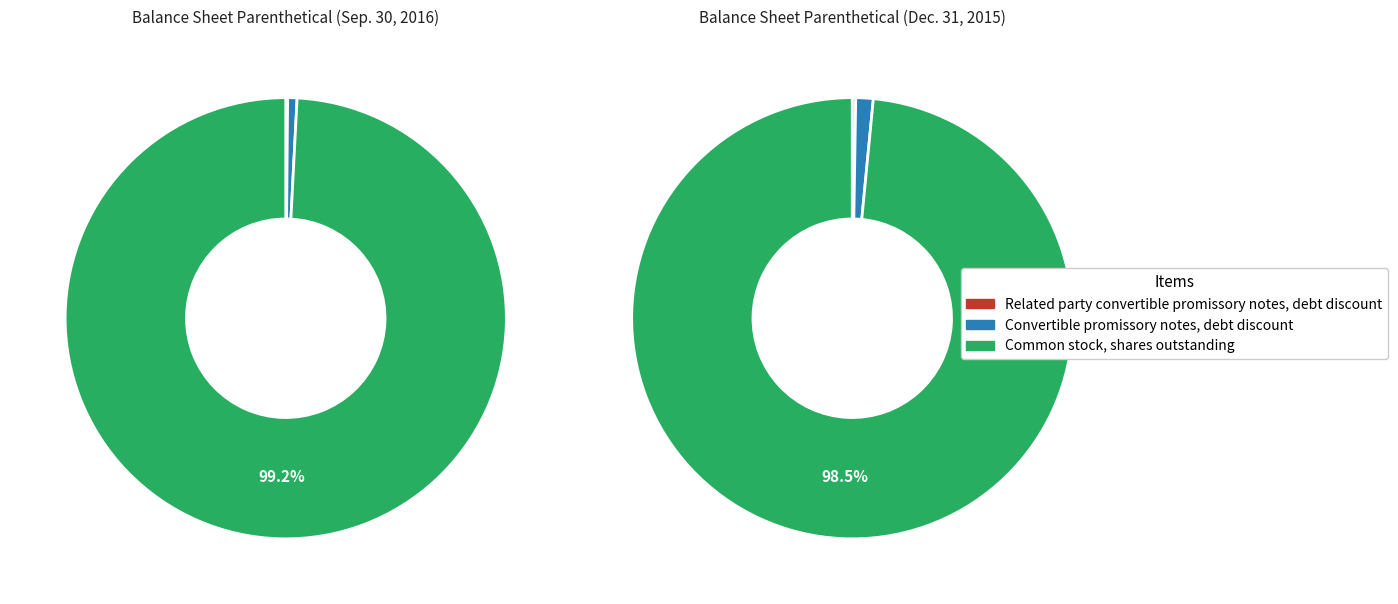

How many slices are in this pie chart?

3